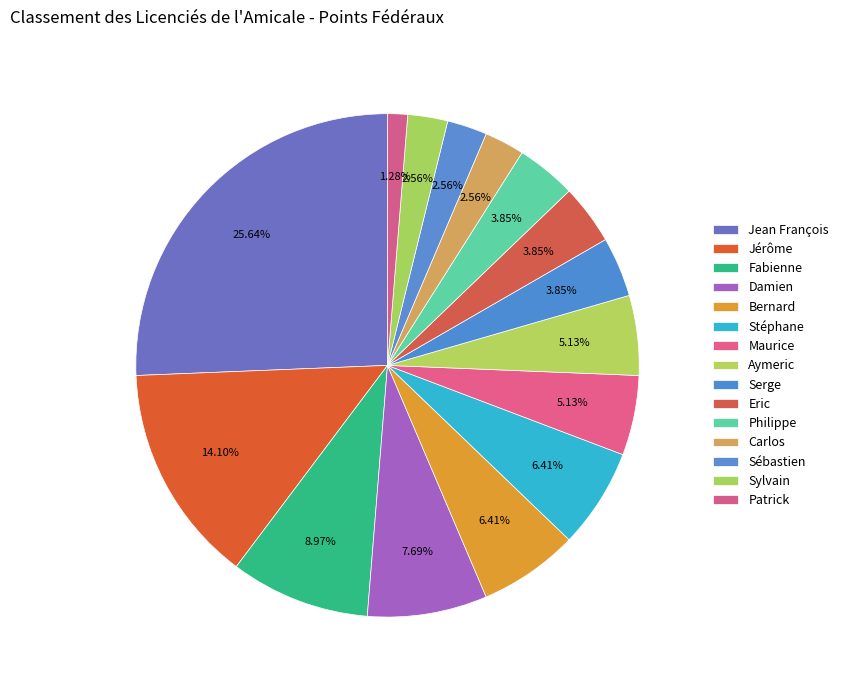

To the nearest percent, what is the combined percentage of Aymeric and Jean François?

31%